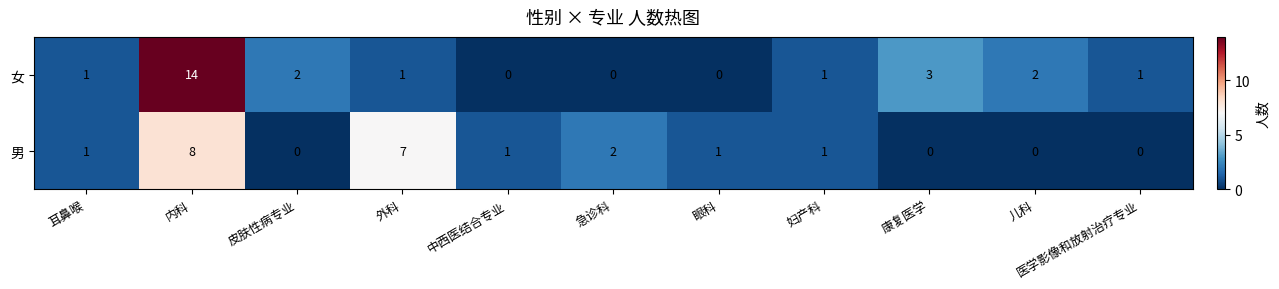

Which series has the largest total across all categories?

女